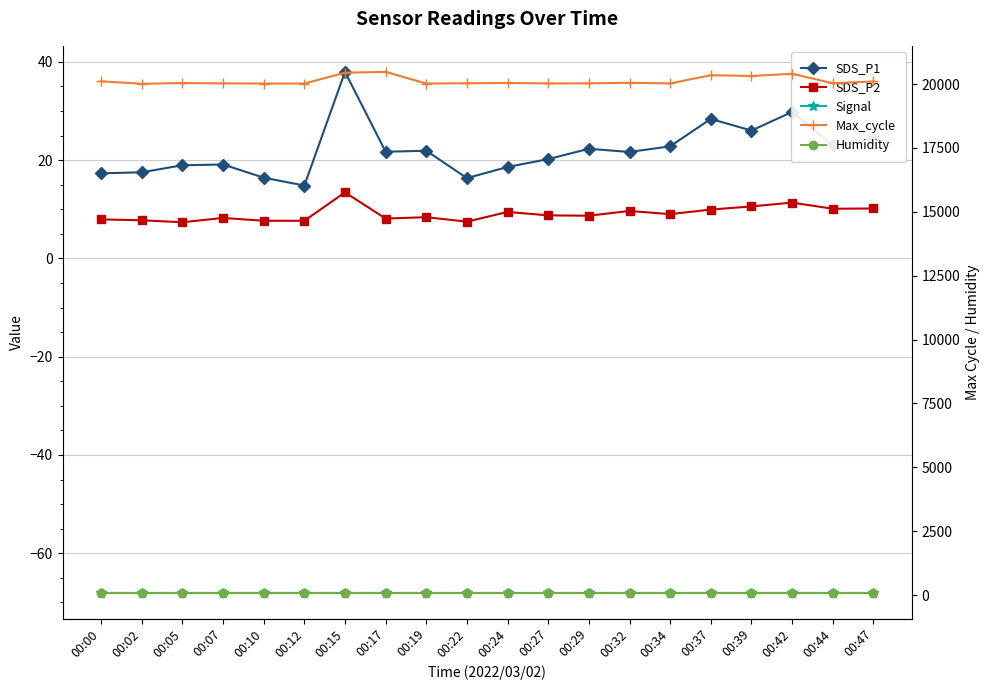

What is the maximum value for Signal?

-68.0